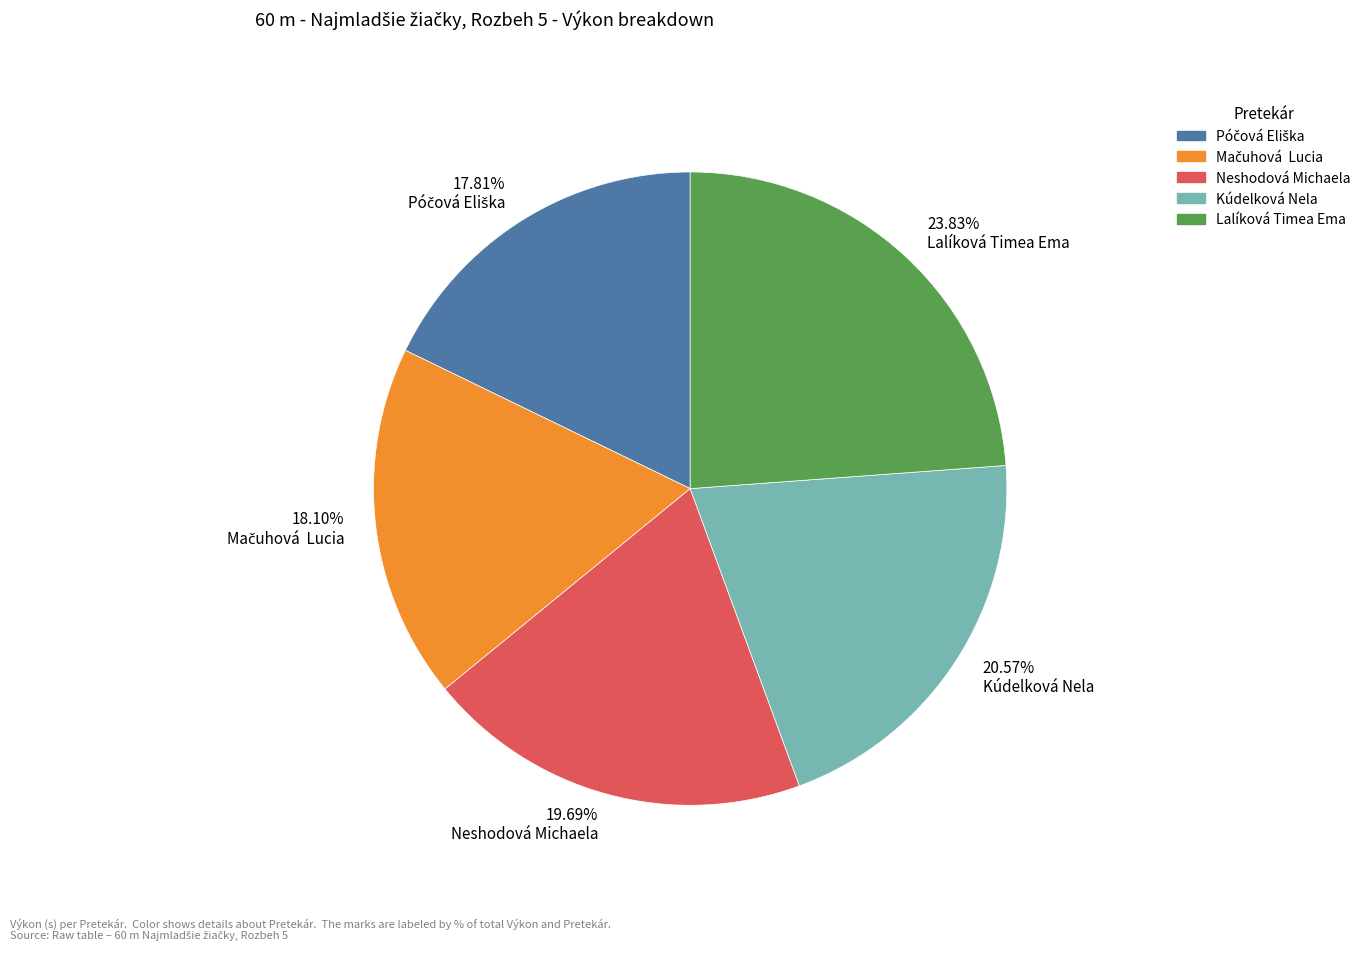

How many slices are in this pie chart?

5